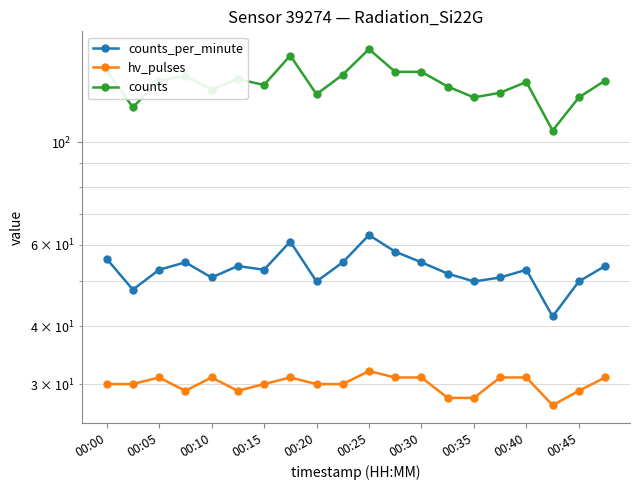

How many interior local valleys does the counts series have?

6